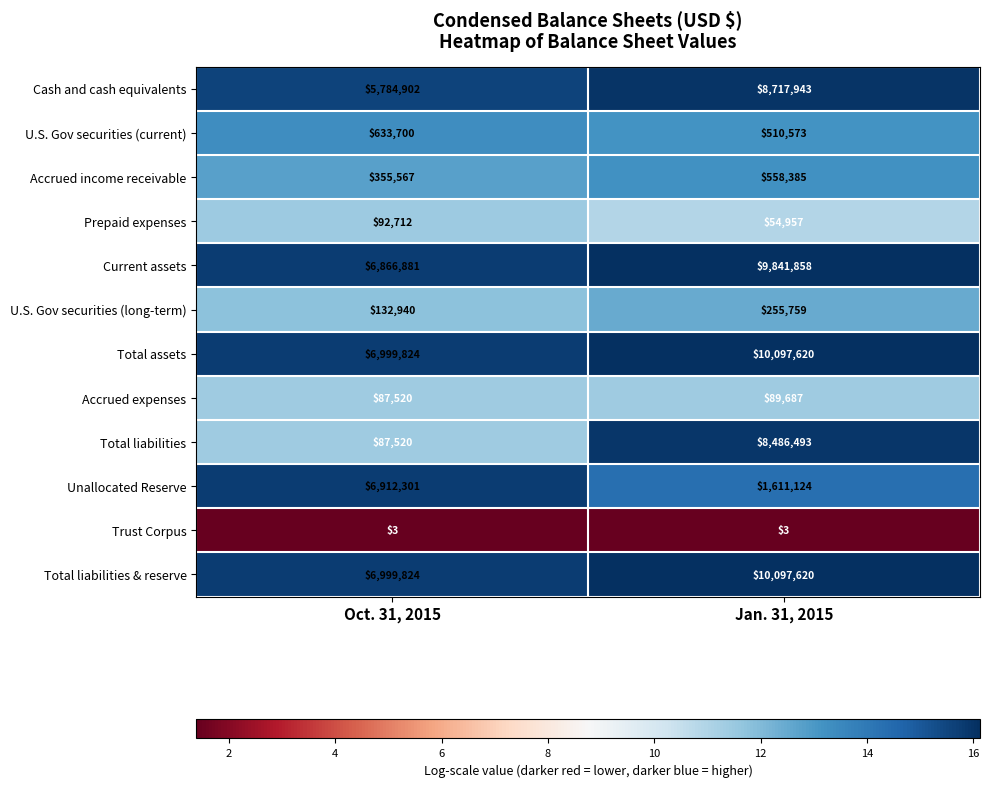

Count the number of categories in the chart.

2